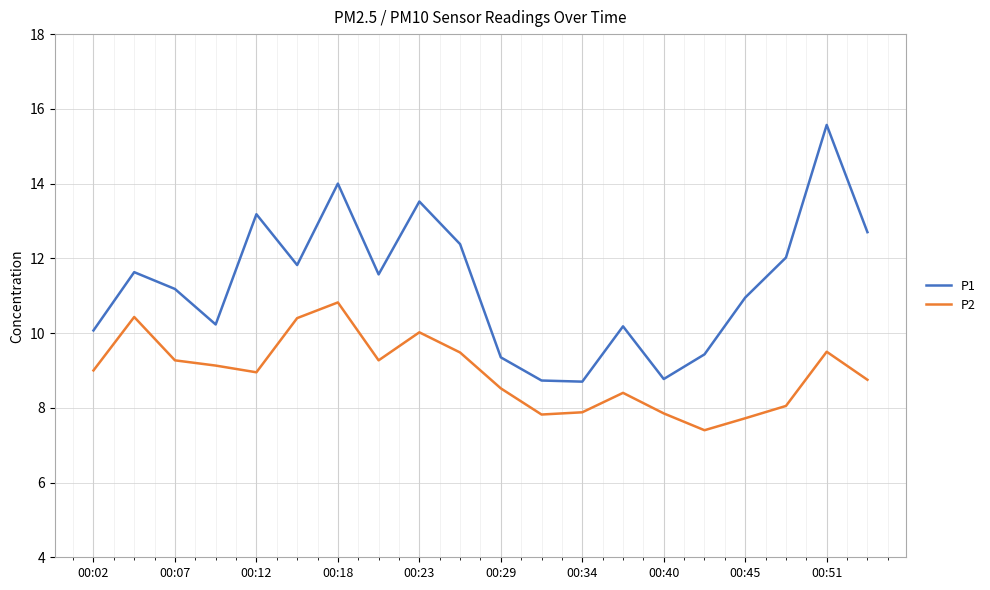

Which series has the largest range (max minus min)?

P1